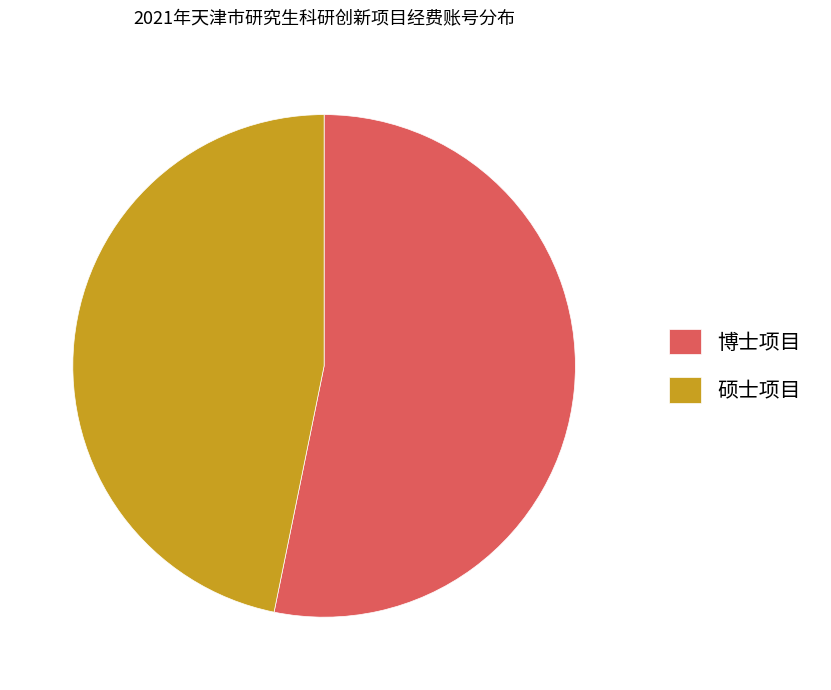

Between 硕士项目 and 博士项目, which is larger?

博士项目